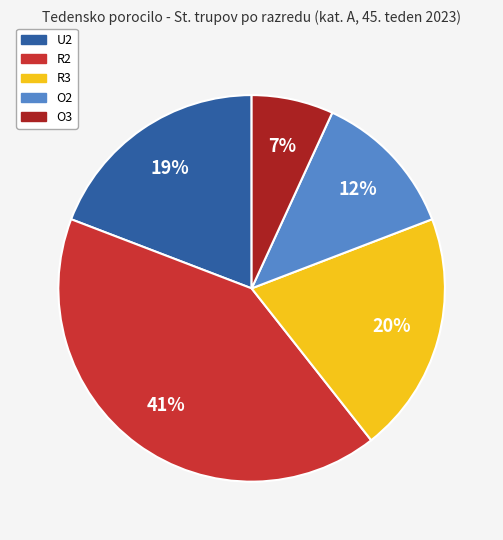

What percentage is the R2 slice, to the nearest percent?

41%